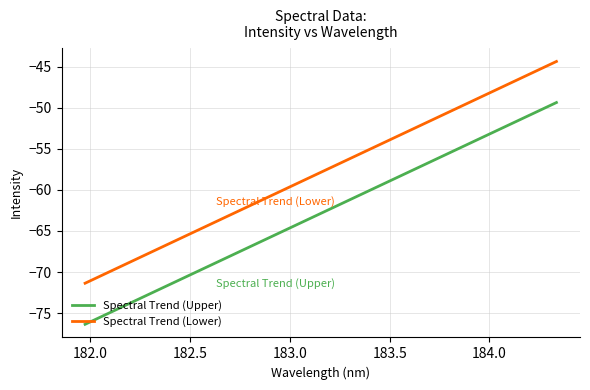

True or false: Spectral Trend (Upper) and Spectral Trend (Lower) cross at least once.

False